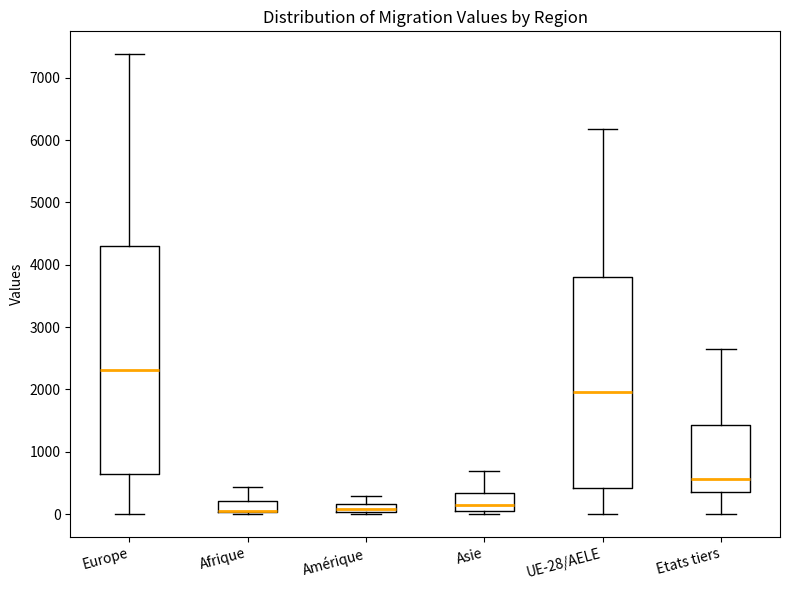

Which box is the tallest, from its lower edge to its upper edge?

Europe